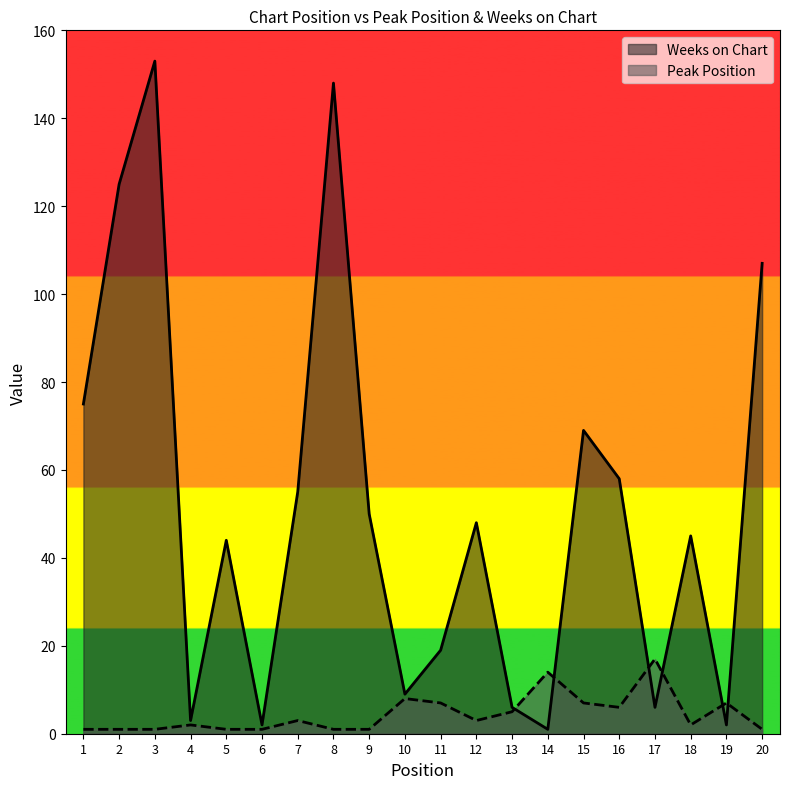

What is the average value of the Weeks on Chart series?

51